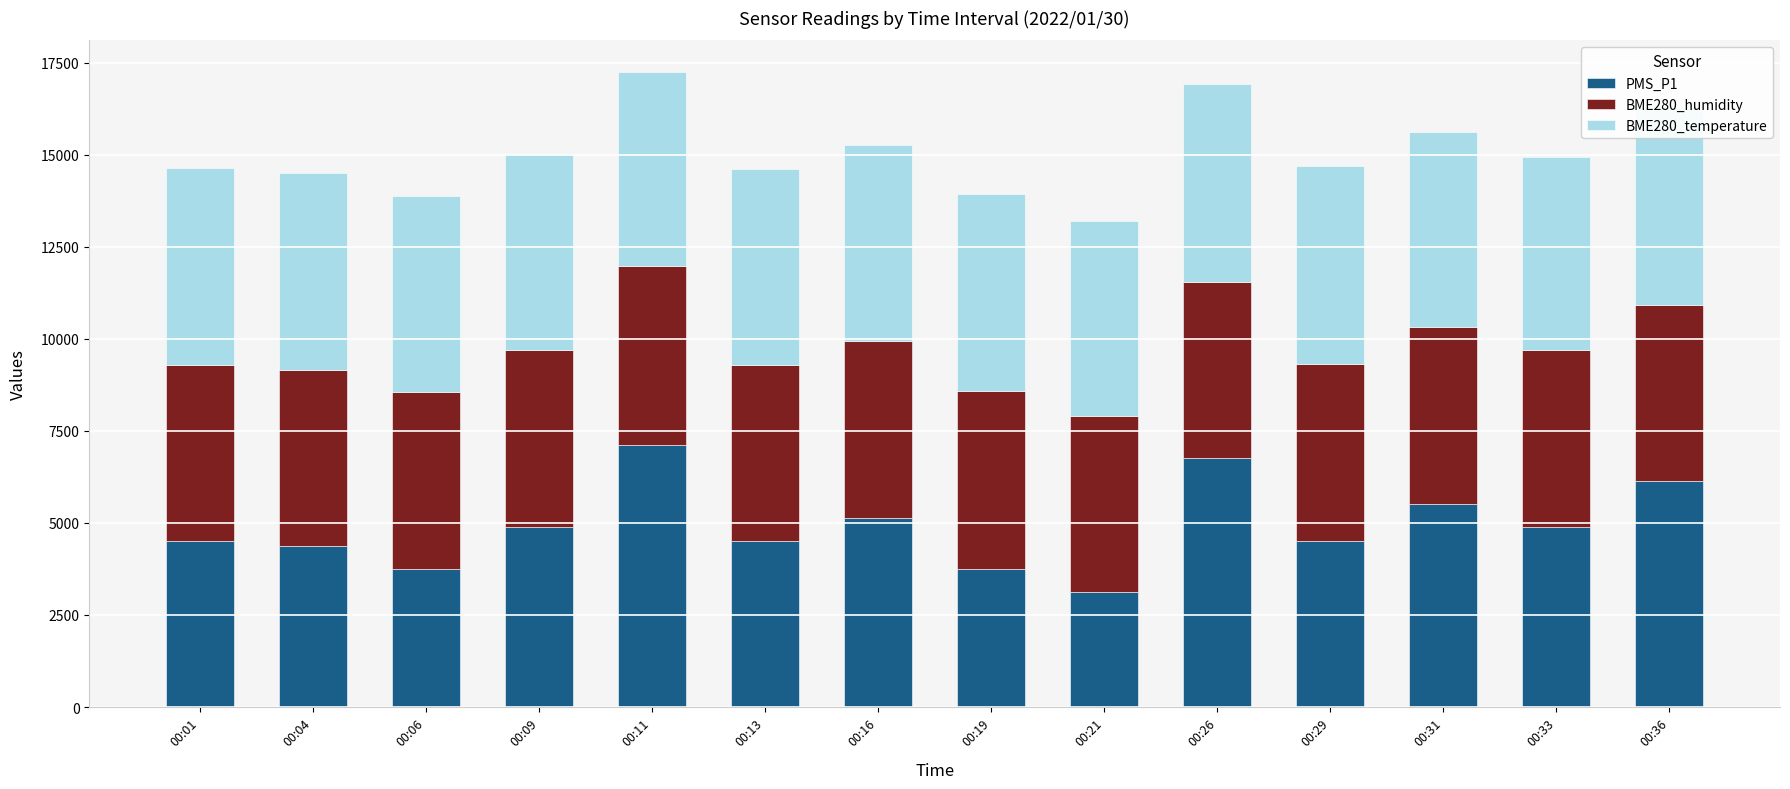

What is the sum of all PMS_P1 values?

68875.0